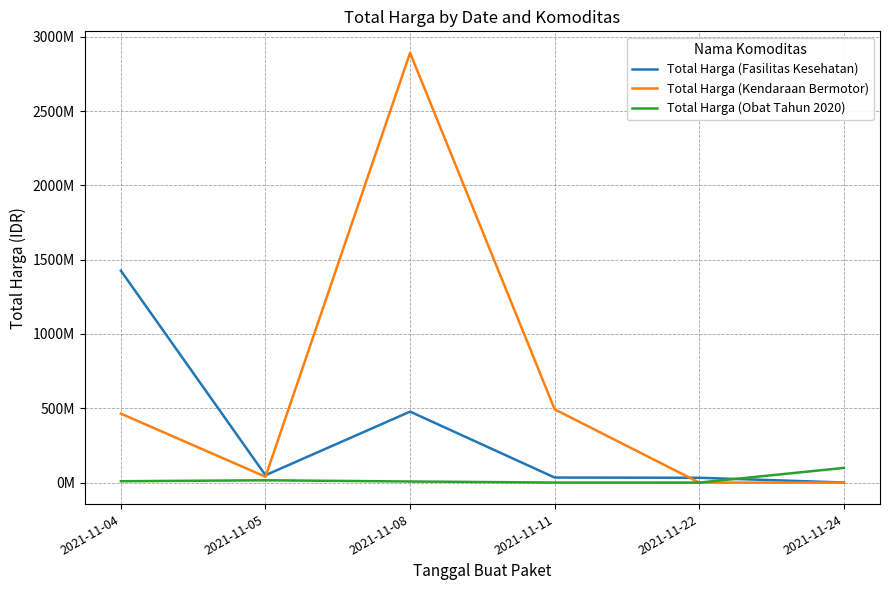

Does the chart display data point markers on the line(s)?

No